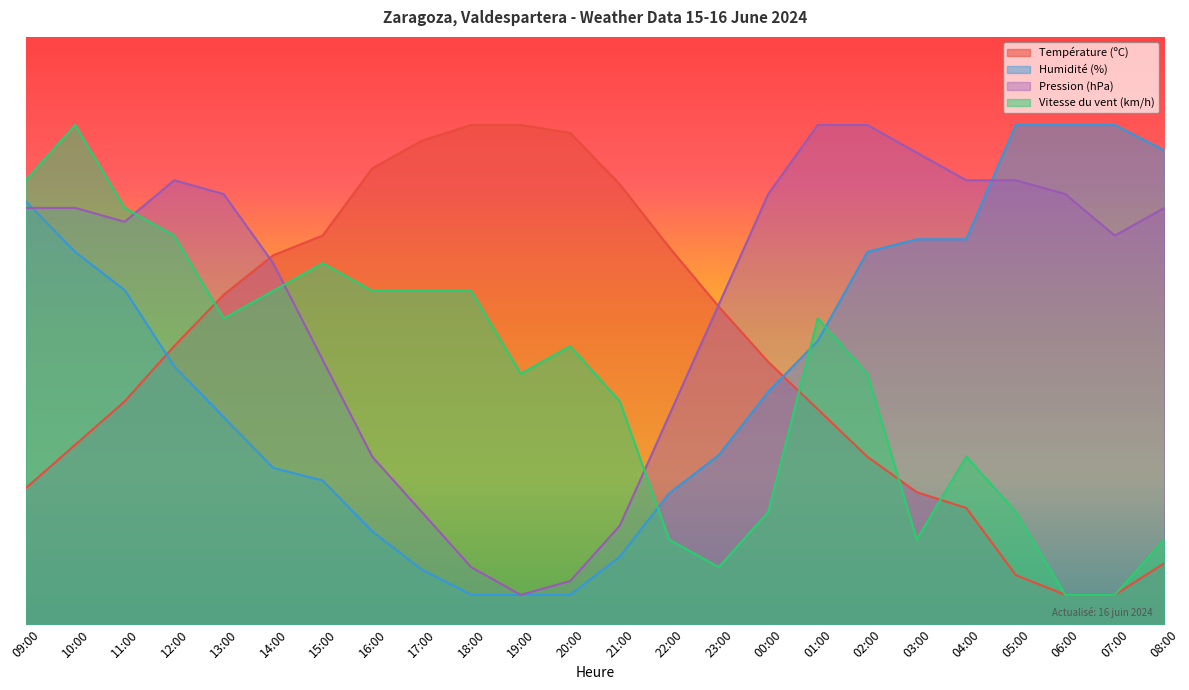

Is it true that Pression (hPa) equals 34.5 at 01:00?

False